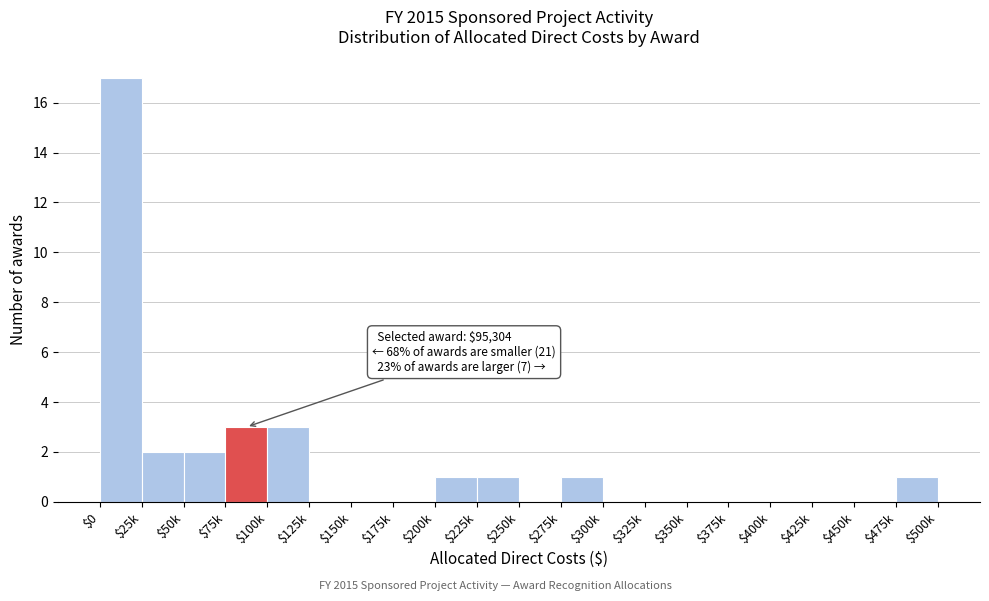

The value at $75k is 3. True or false?

True